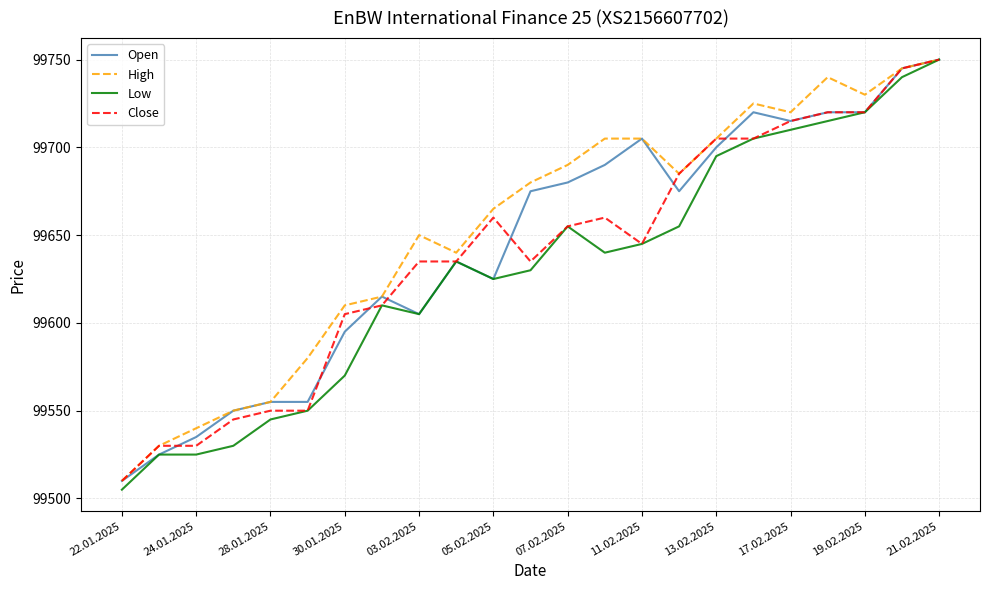

What is the greatest value displayed?

99750